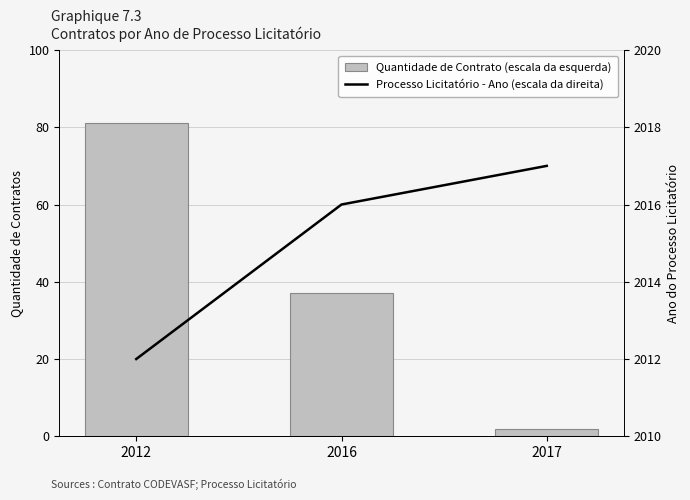

How many values in the Processo Licitatório - Ano (escala da direita) series exceed 2016?

1